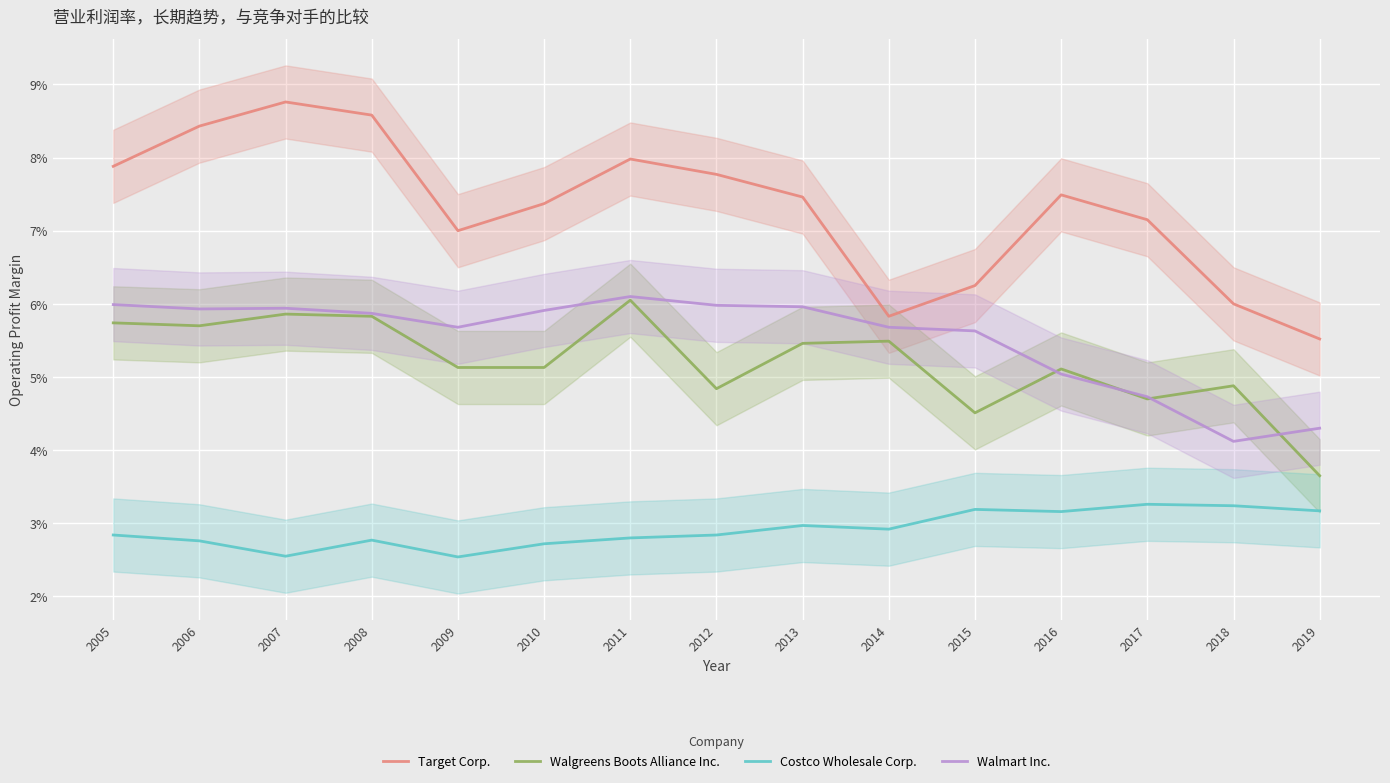

Between 2012 and 2007, which is larger?

2007